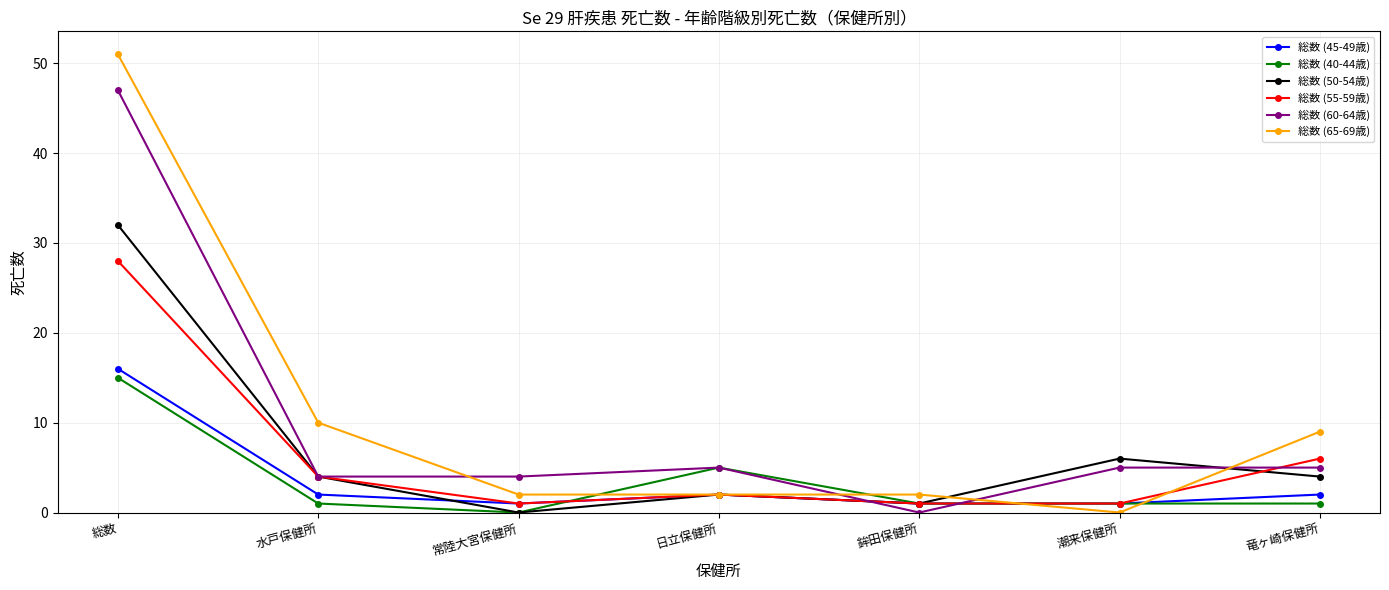

Is it true that 総数 (60-64歳) equals 5 at 潮来保健所?

True